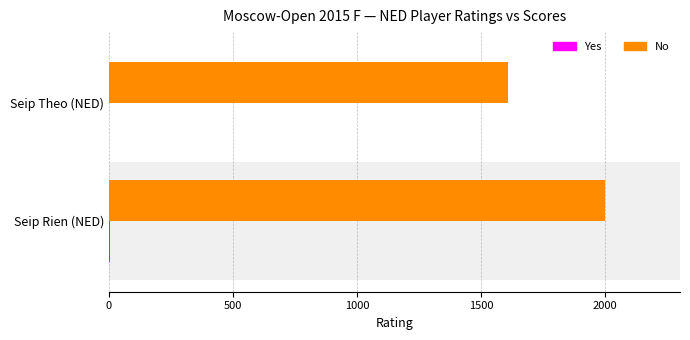

The value of No at Seip Rien (NED) is 2936. True or false?

False